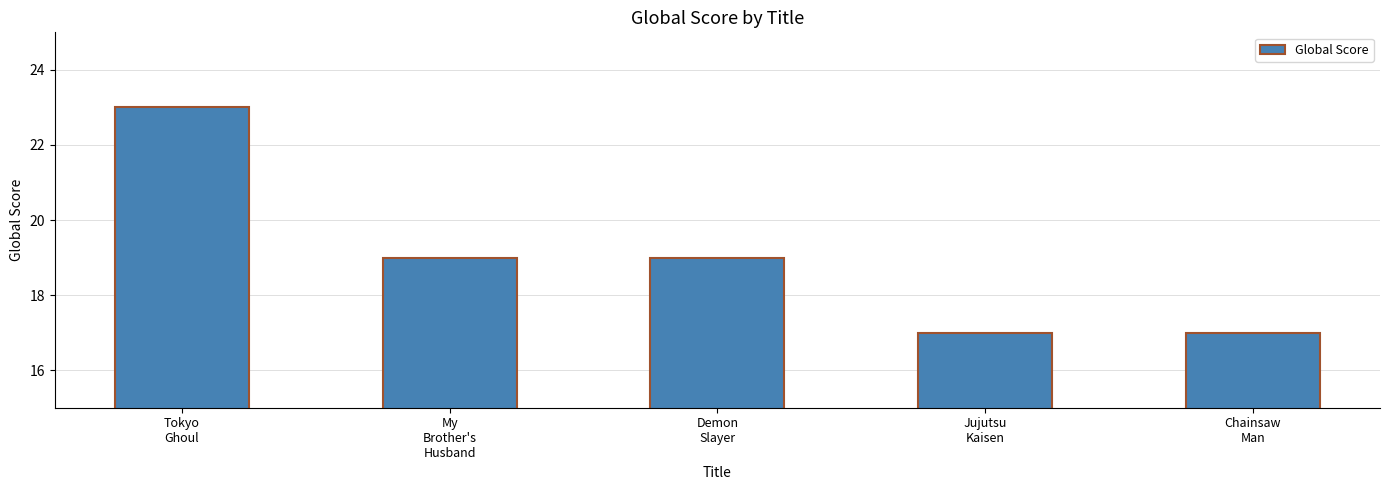

How many values are between 17 and 19?

4